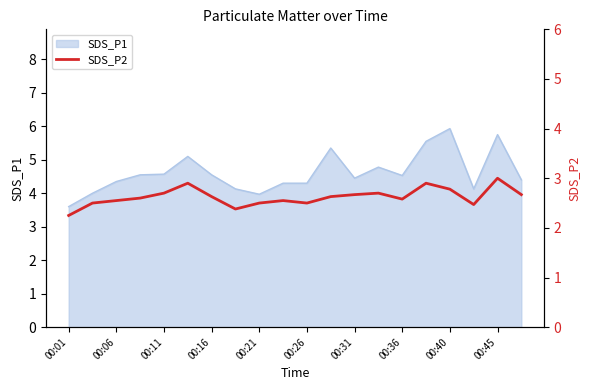

At which label is the value closest to 2?

00:01